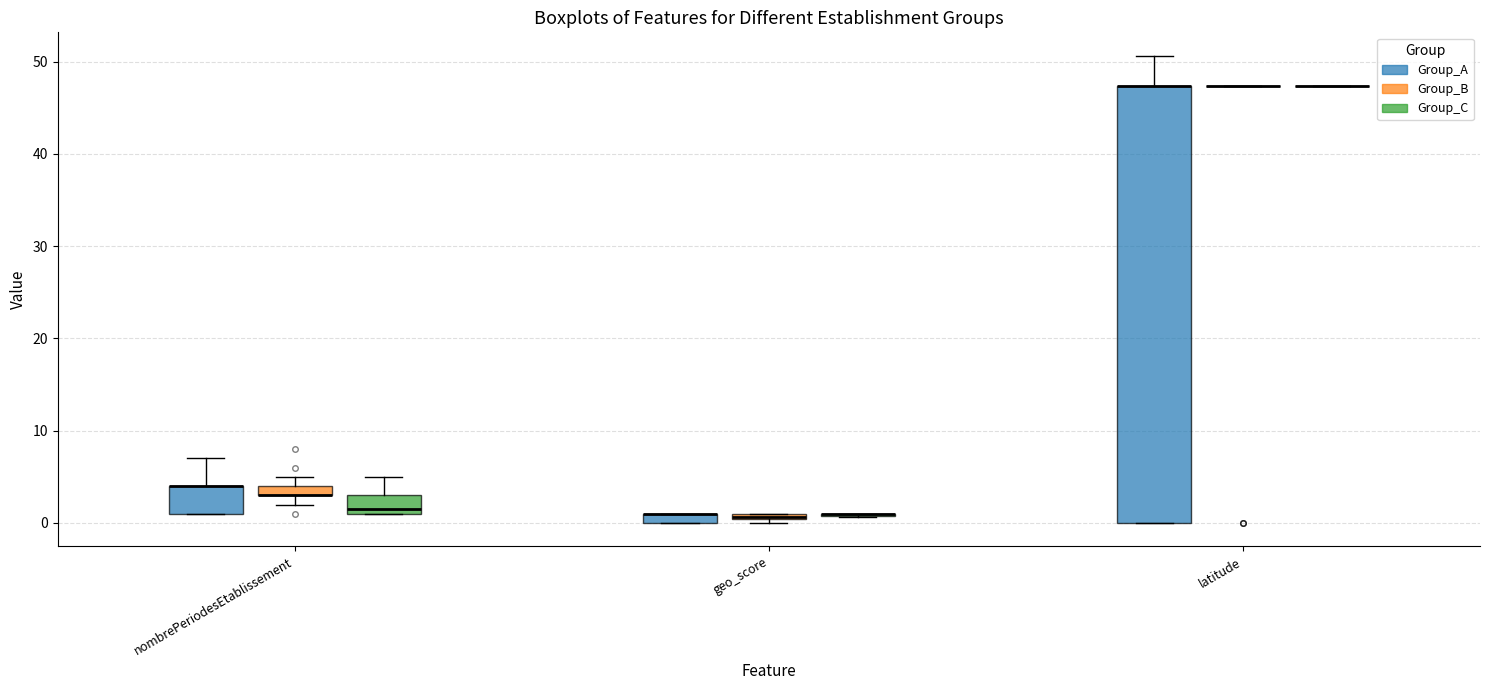

Where is the lower edge of the box for nombrePeriodesEtablissement (Group_B) on the y-axis? The values are not printed on the chart, so give them approximately, as read against the axis.

3